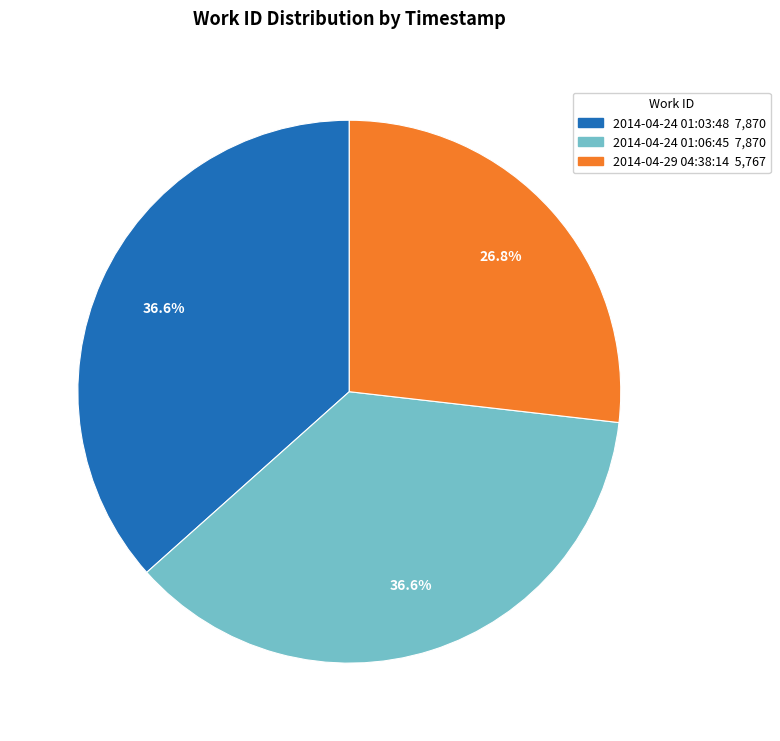

To the nearest percent, what percentage of the pie is 2014-04-24 01:06:45?

37%